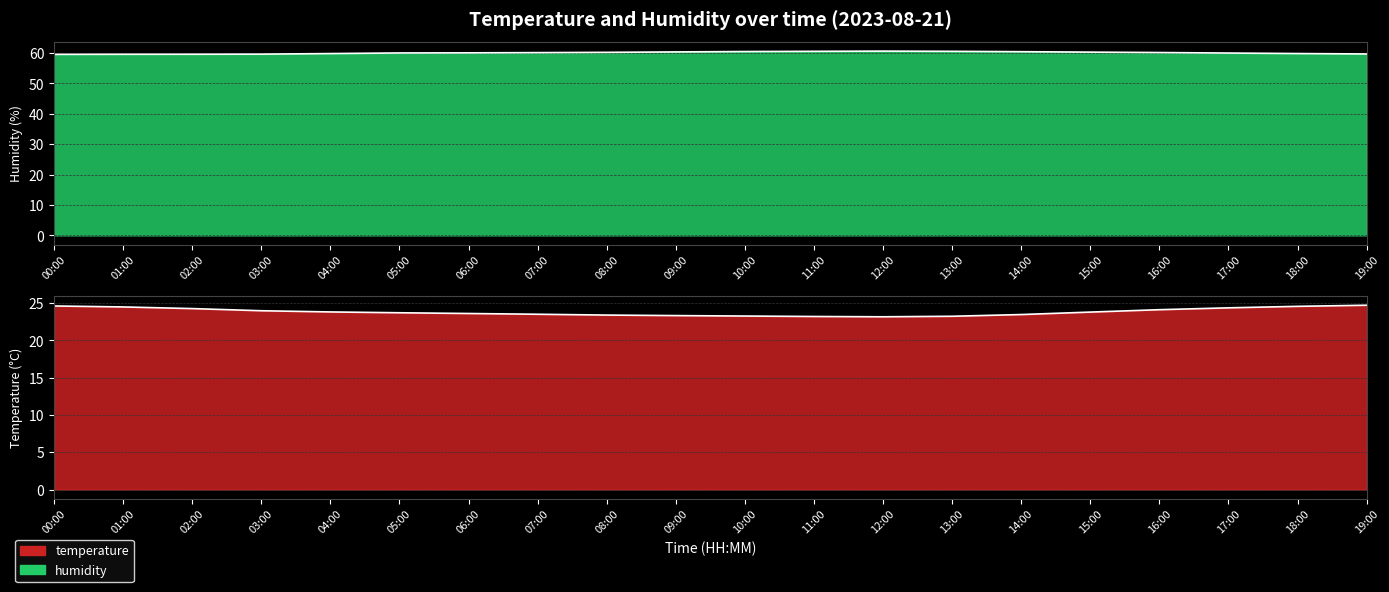

What is the difference between the maximum and minimum values in the temperature series?

1.6